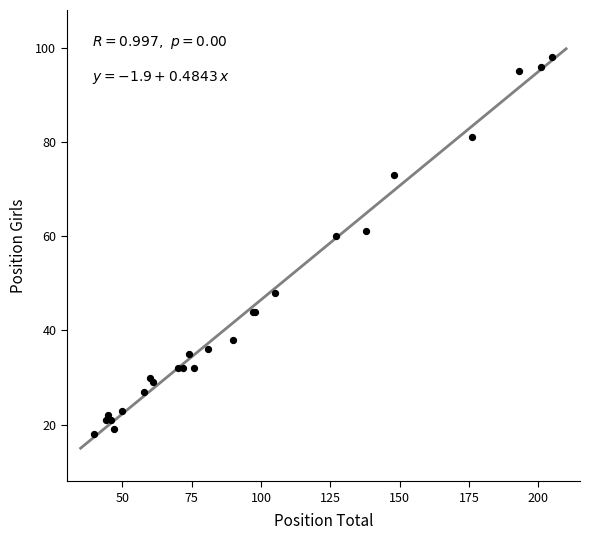

What Y value in the scatter plot is closest to 58?

60